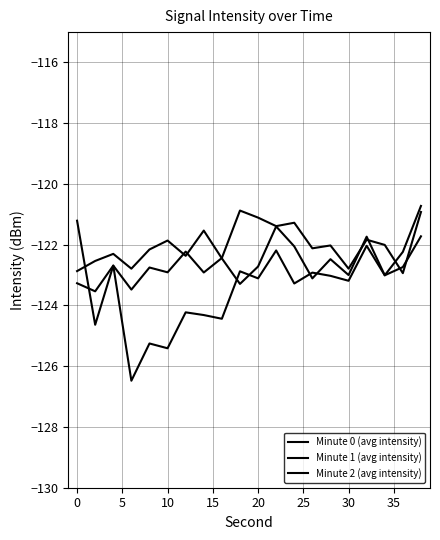

Is this an area chart (filled region under the line)?

No